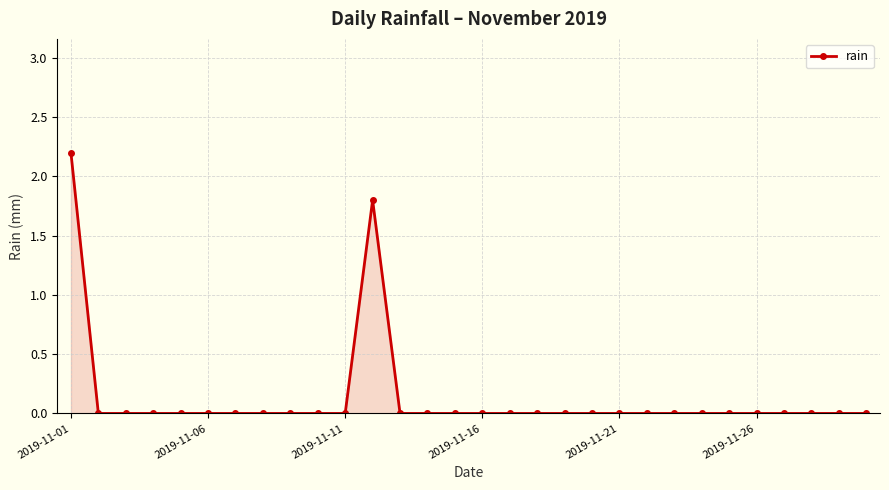

What is the greatest value displayed?

2.2